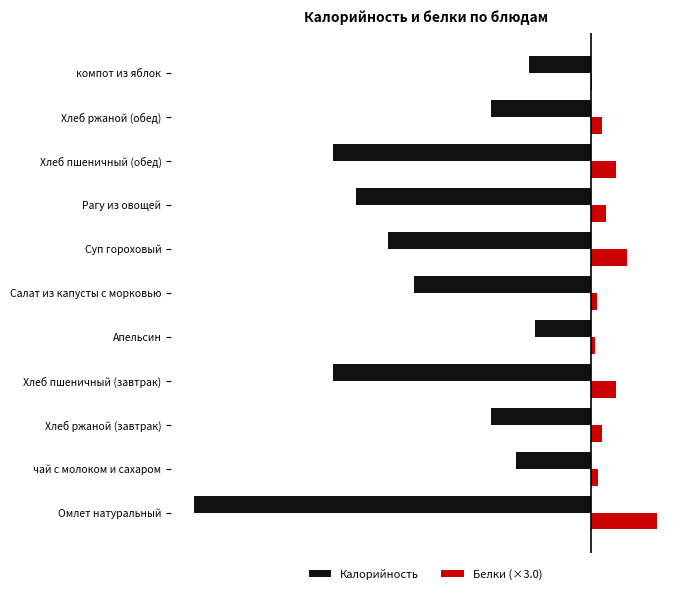

What are all the series names shown in the legend?

Калорийность, Белки (×3.0)